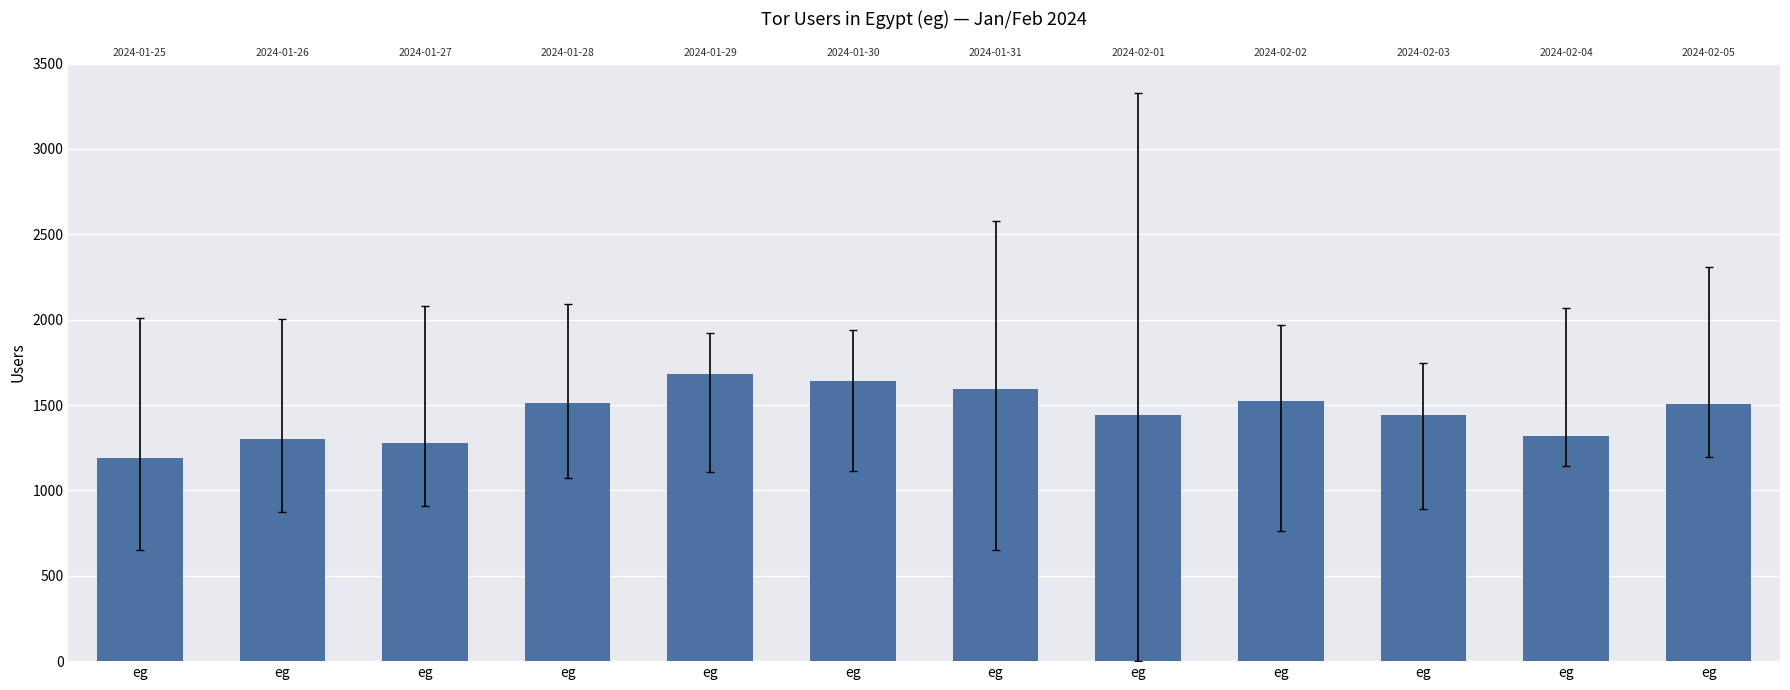

Are the bars horizontal?

No